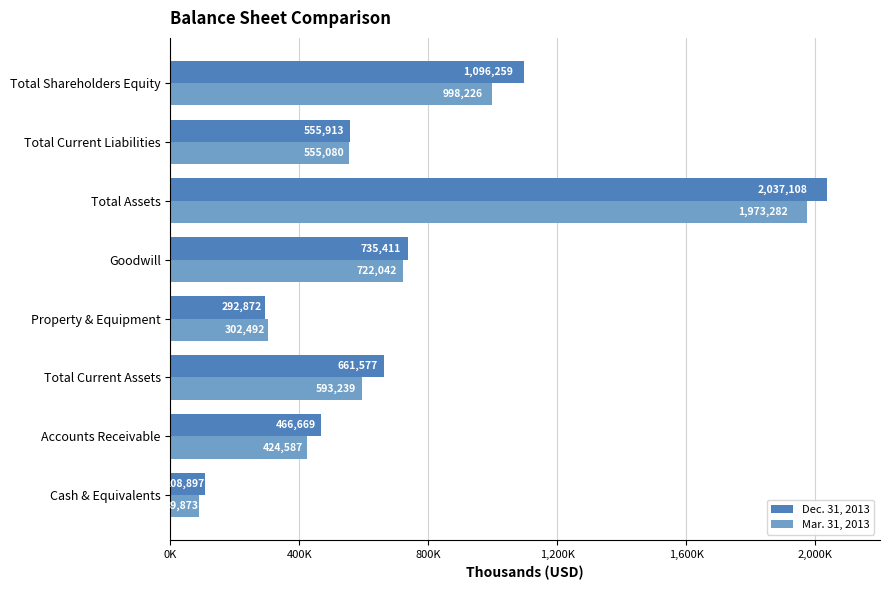

Which series has the largest total across all categories?

Dec. 31, 2013